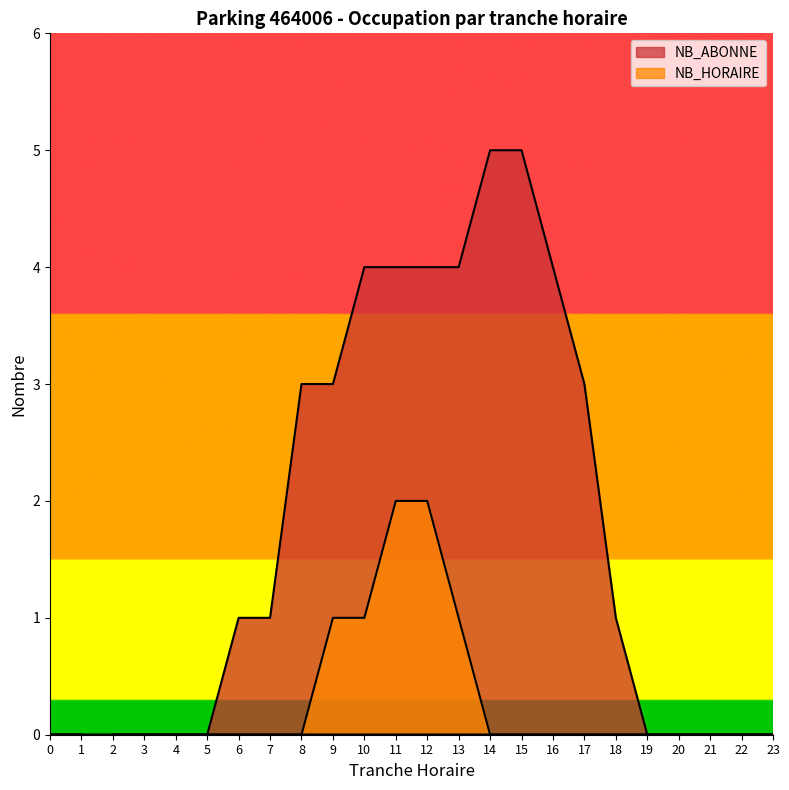

At which label is NB_HORAIRE closest to 1?

9